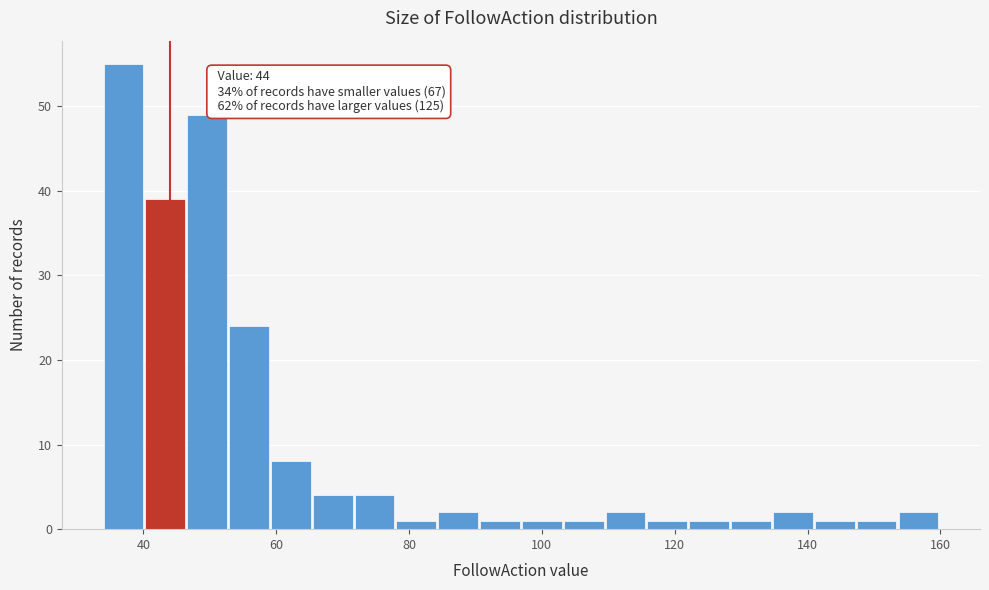

Read against the x-axis, roughly where is the centre of the tallest bar?

36